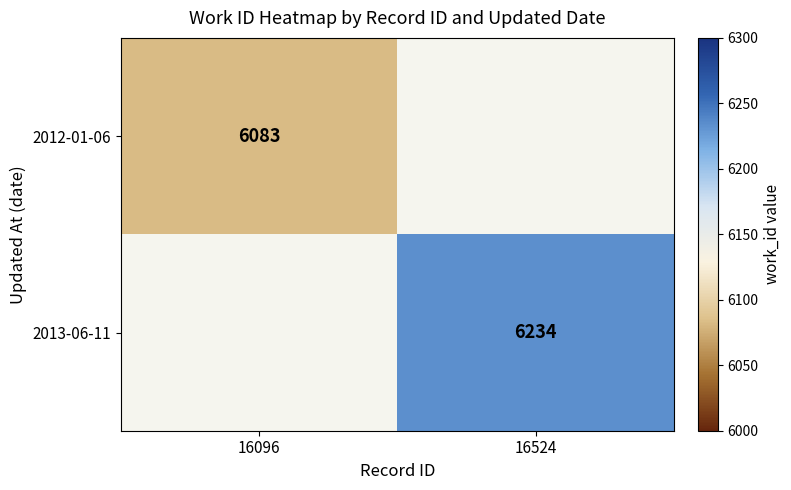

How many data points does each series have?

2